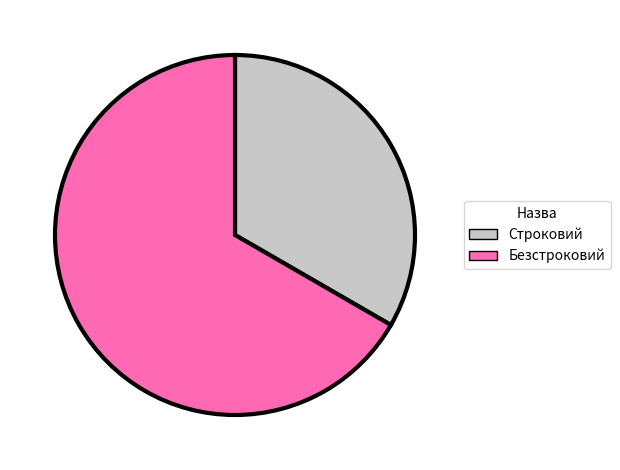

Is it true that Безстроковий is 77% of the pie?

False